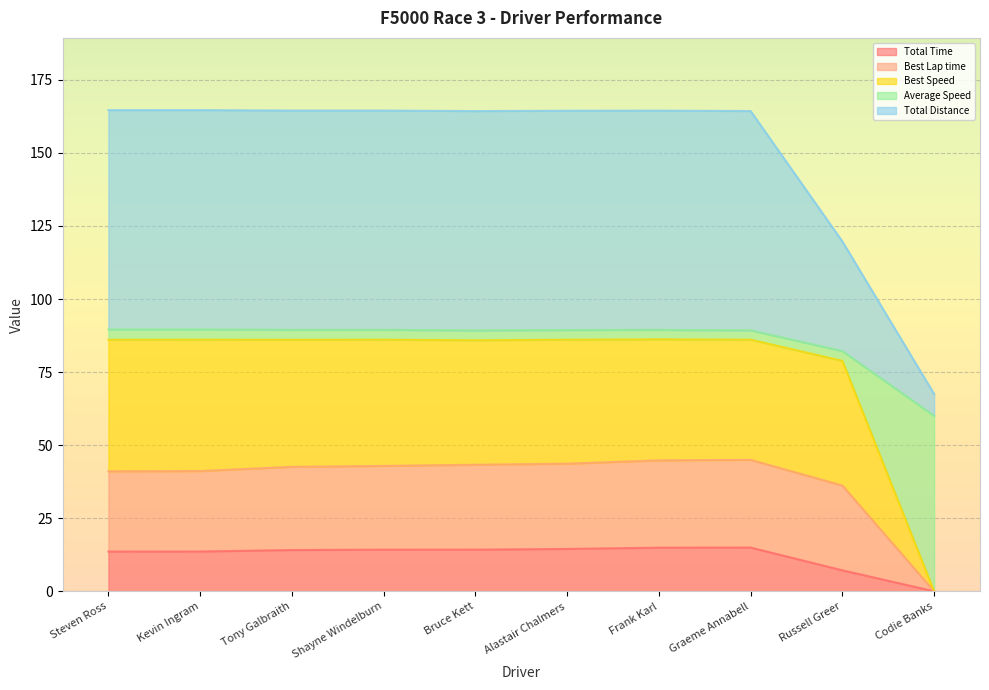

True or false: Total Time has more than 1 points higher than both neighbors.

False